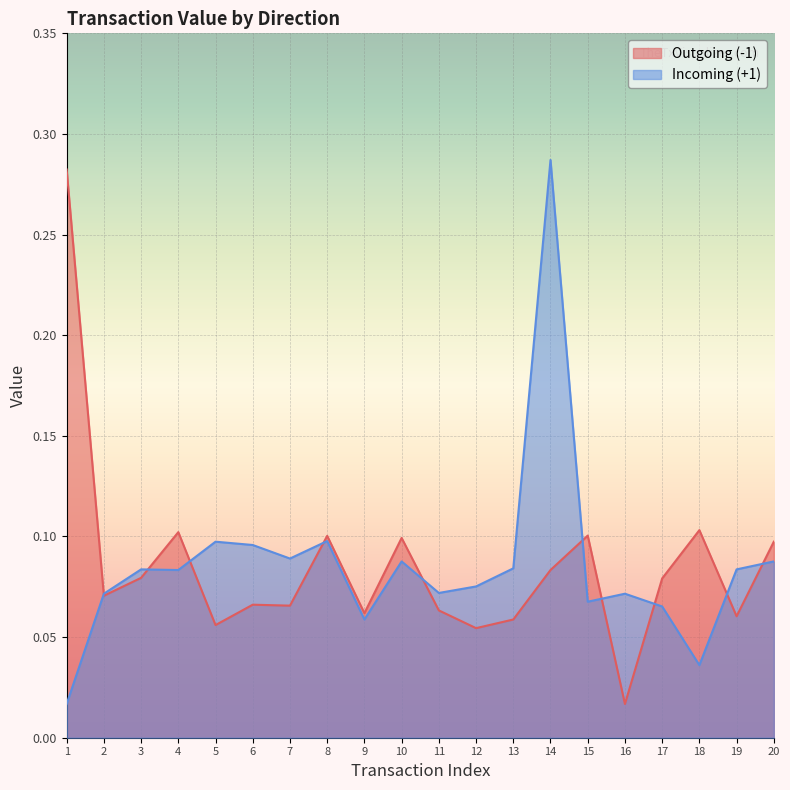

What is the total value across all series at 8?

0.2